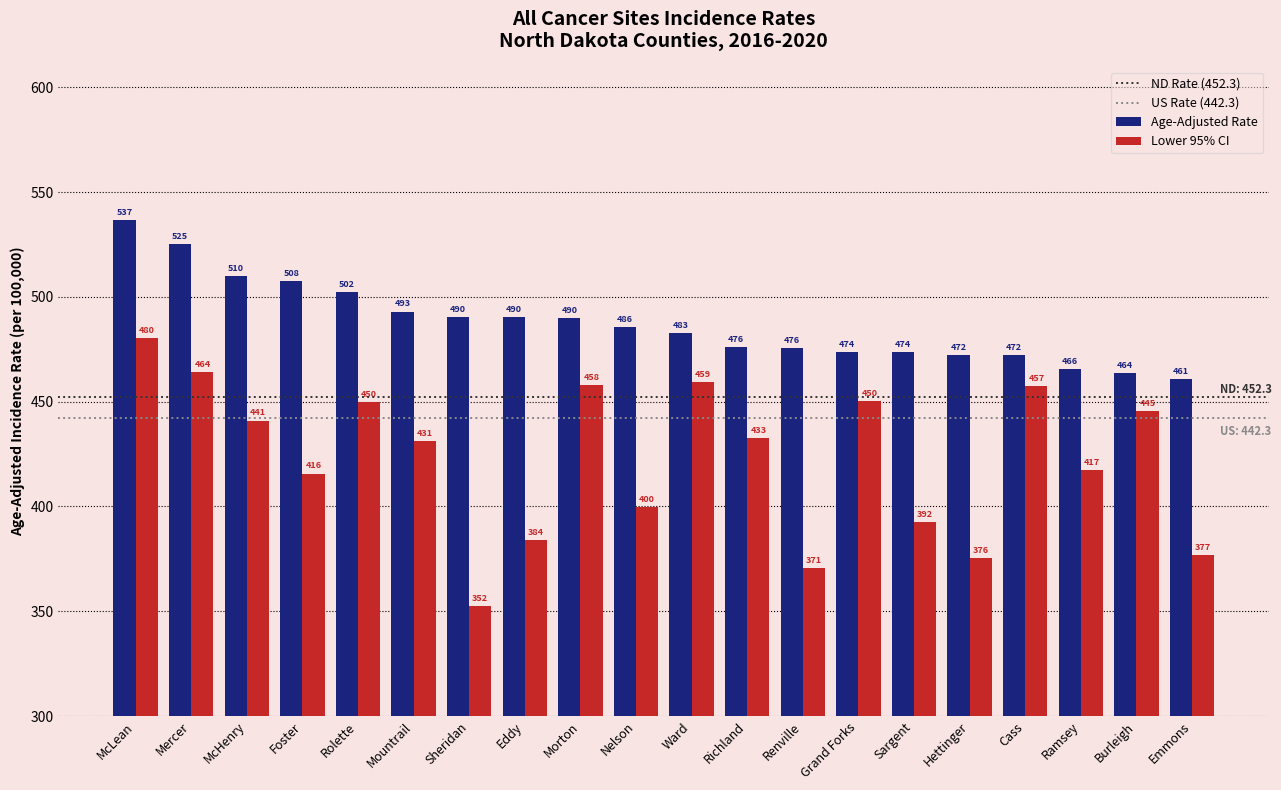

What is the total value across all series at Grand Forks?

924.0